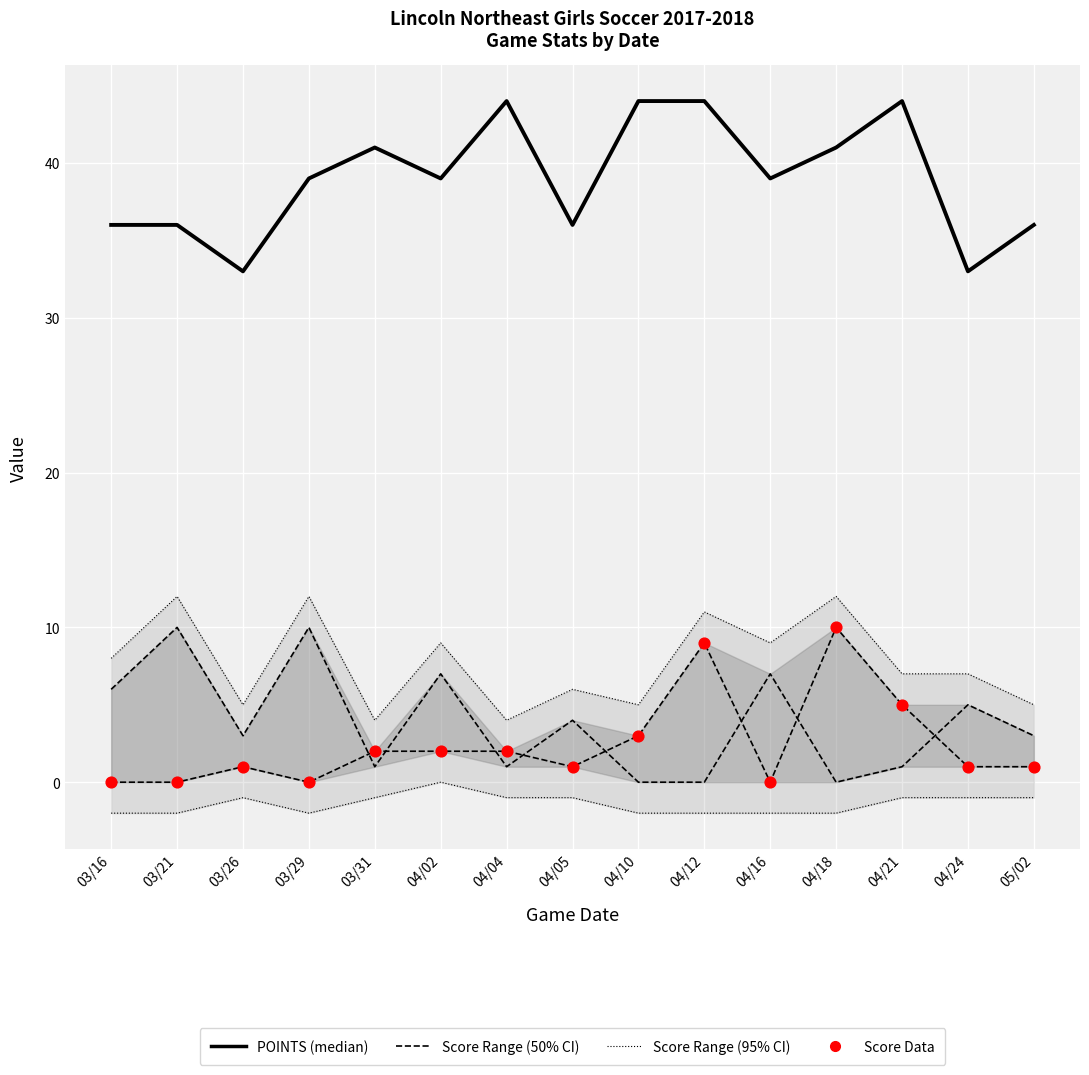

Is the value of POINTS at 04/05 greater than the value of Upper 95% CI at 03/16?

Yes